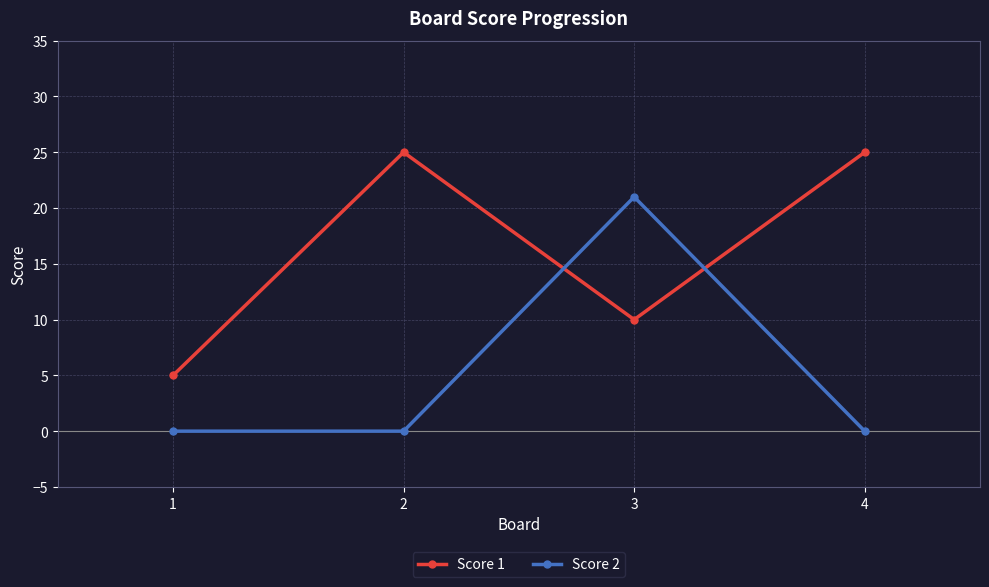

How many series are shown in this chart?

2